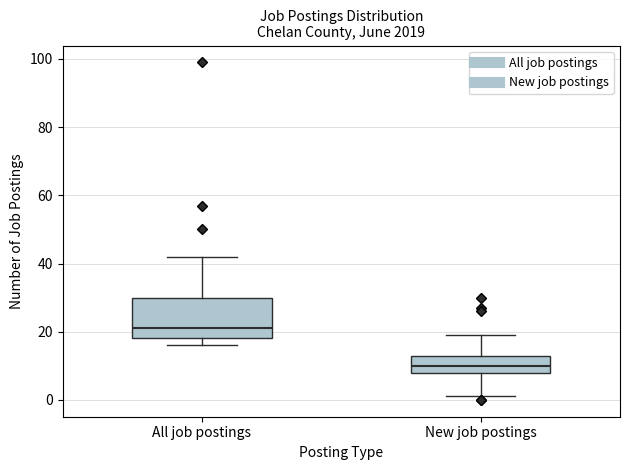

Reading left to right, read every box against the y-axis: the position of its median line, the range the box covers, and the ends of its whiskers. The values are not printed on the chart, so give them approximately, as read against the axis.

All job postings: median 22, box 18 to 30, whiskers 16 to 42
New job postings: median 10, box 8 to 14, whiskers 2 to 20